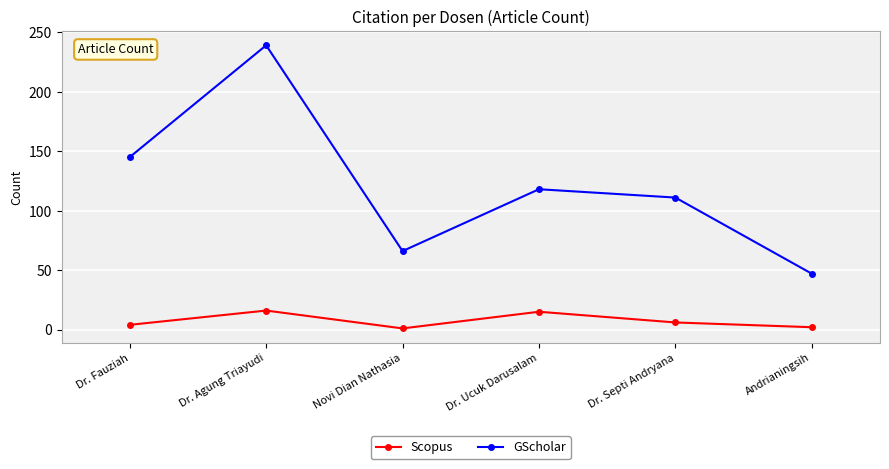

Which series changed the most between Dr. Fauziah and Andrianingsih?

GScholar